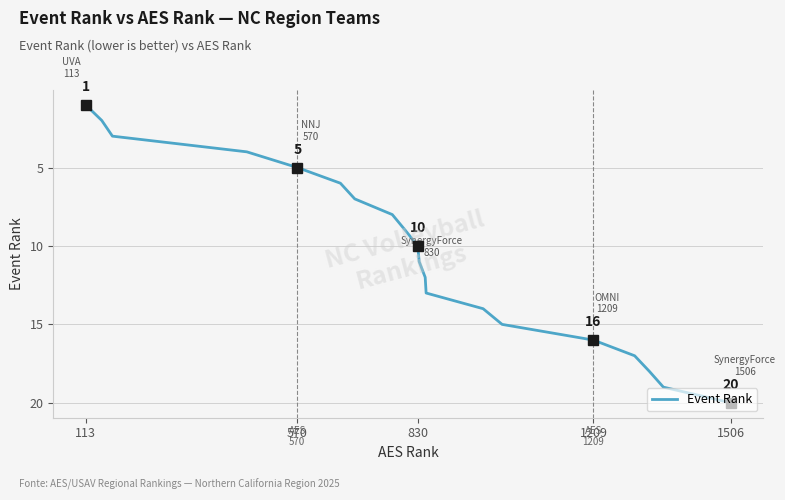

What is the maximum value shown in the chart?

20